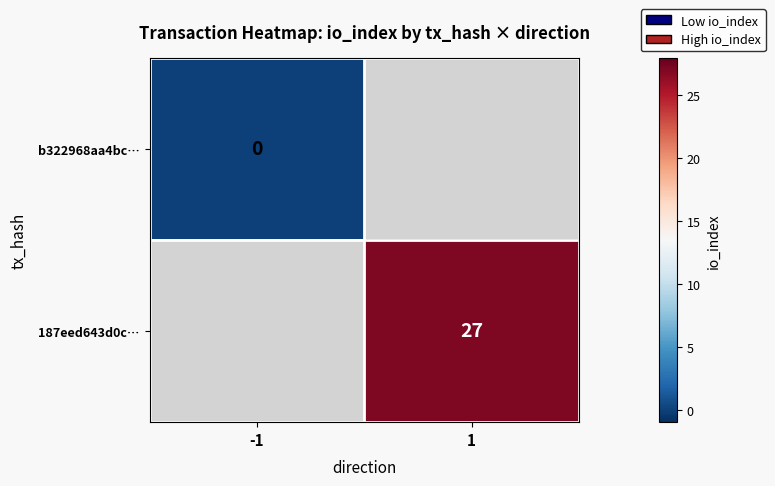

The 187eed643d0c… series shows 27 at 1. True or false?

True